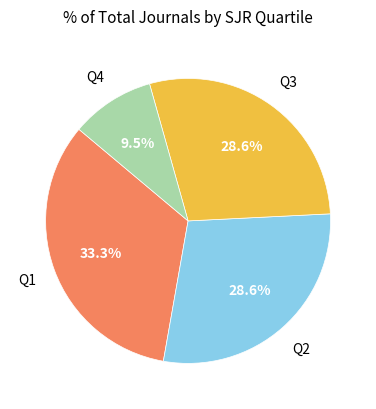

Is there a majority slice in this chart?

No